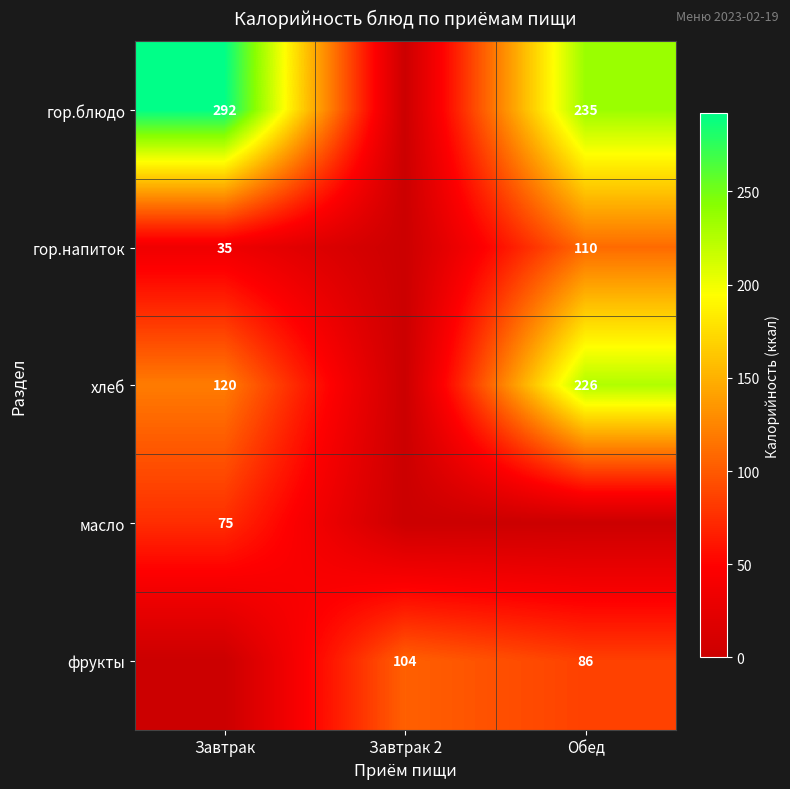

Is it true that хлеб equals 397 at Обед?

False